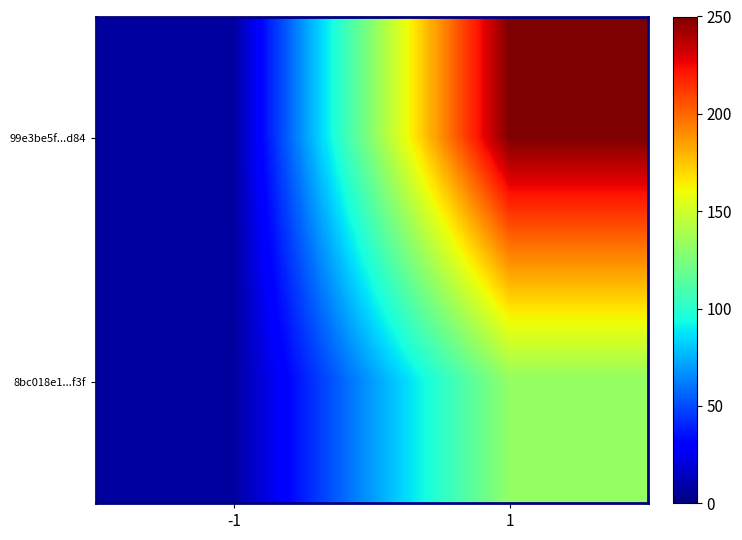

Reading left to right, extract all data points from this chart.

99e3be5f...d84: -1=6.9	1=250.0
8bc018e1...f3f: -1=6.9	1=131.9